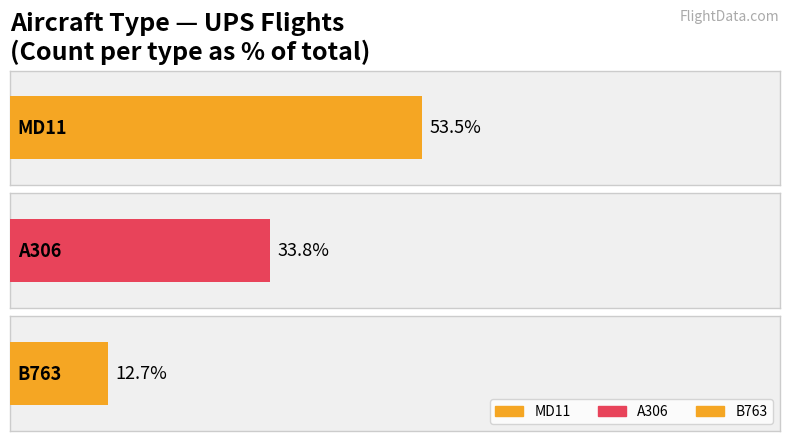

Rank the categories by value from lowest to highest.

B763, A306, MD11